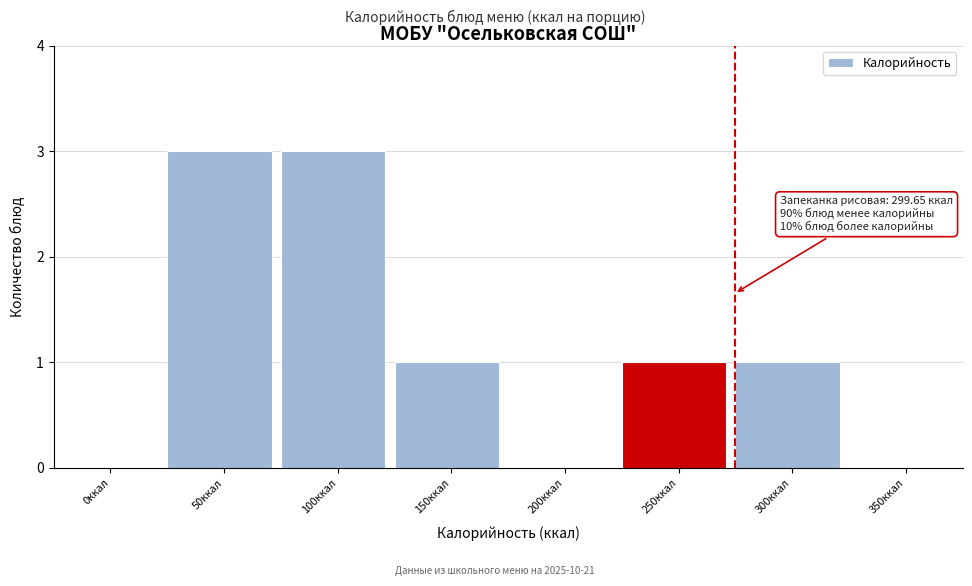

Reading left to right, what are all the values shown in this chart?

0ккал=0	50ккал=3	100ккал=3	150ккал=1	200ккал=0	250ккал=1	300ккал=1	350ккал=0